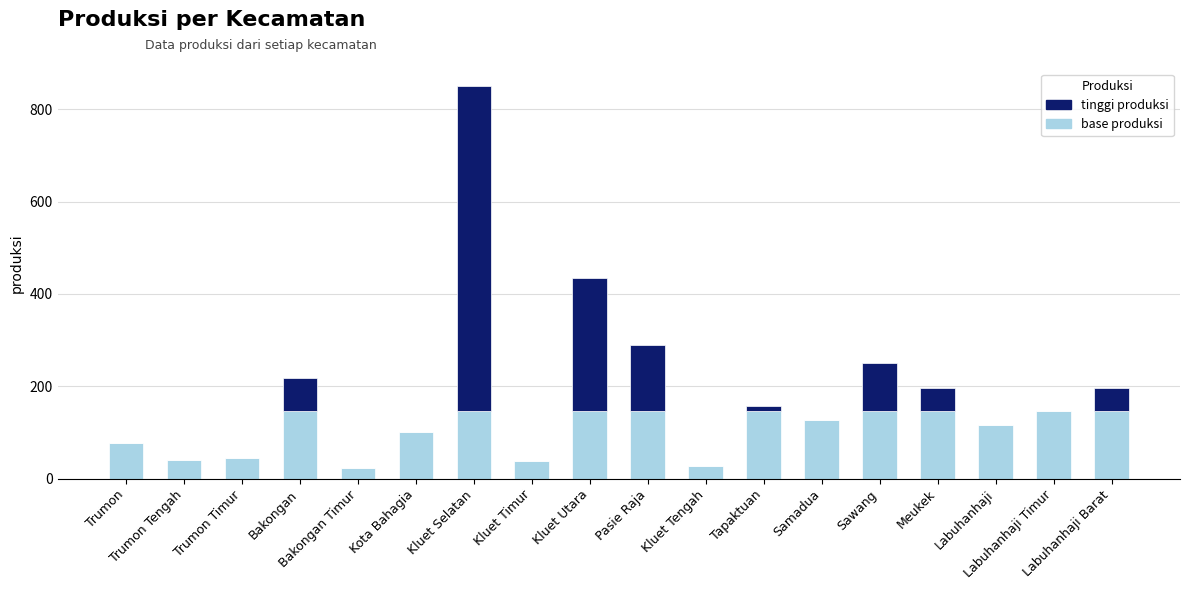

Is it true that base produksi equals 70 at Labuhanhaji?

False